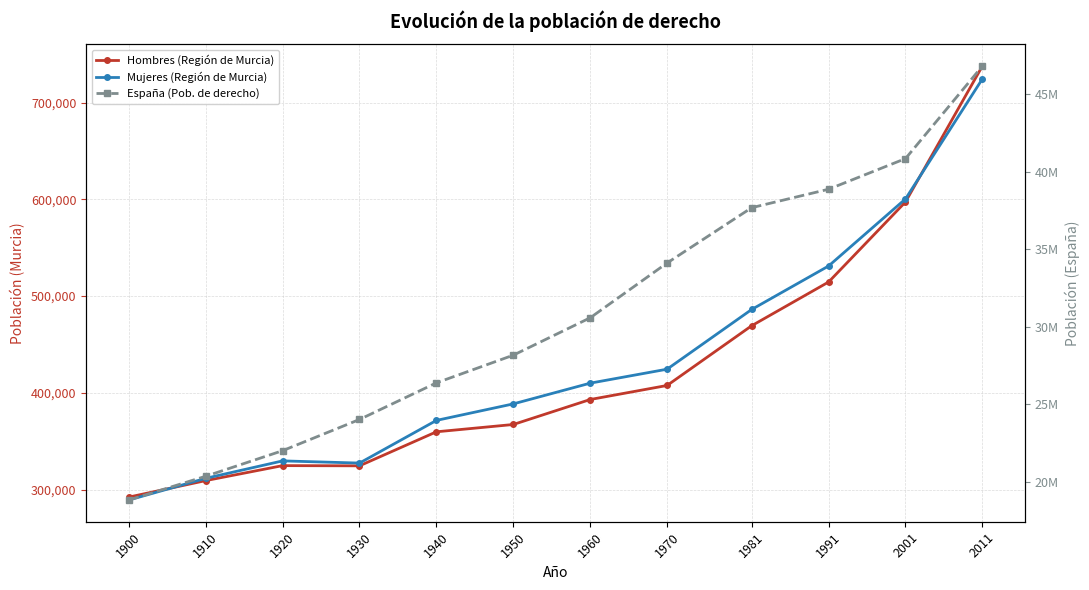

In Hombres (Región de Murcia), how many points are higher than both neighbors (excluding endpoints)?

1